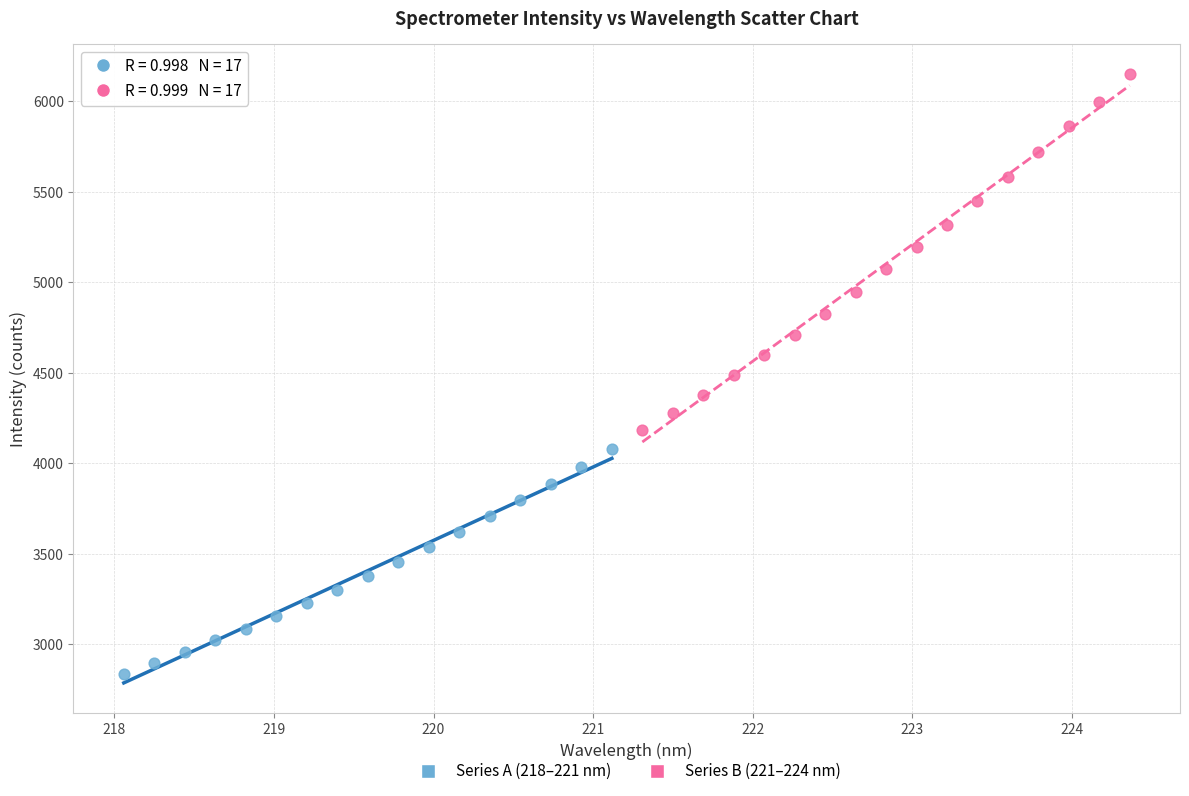

Which series reaches the minimum Y coordinate?

Series A (218–221 nm)